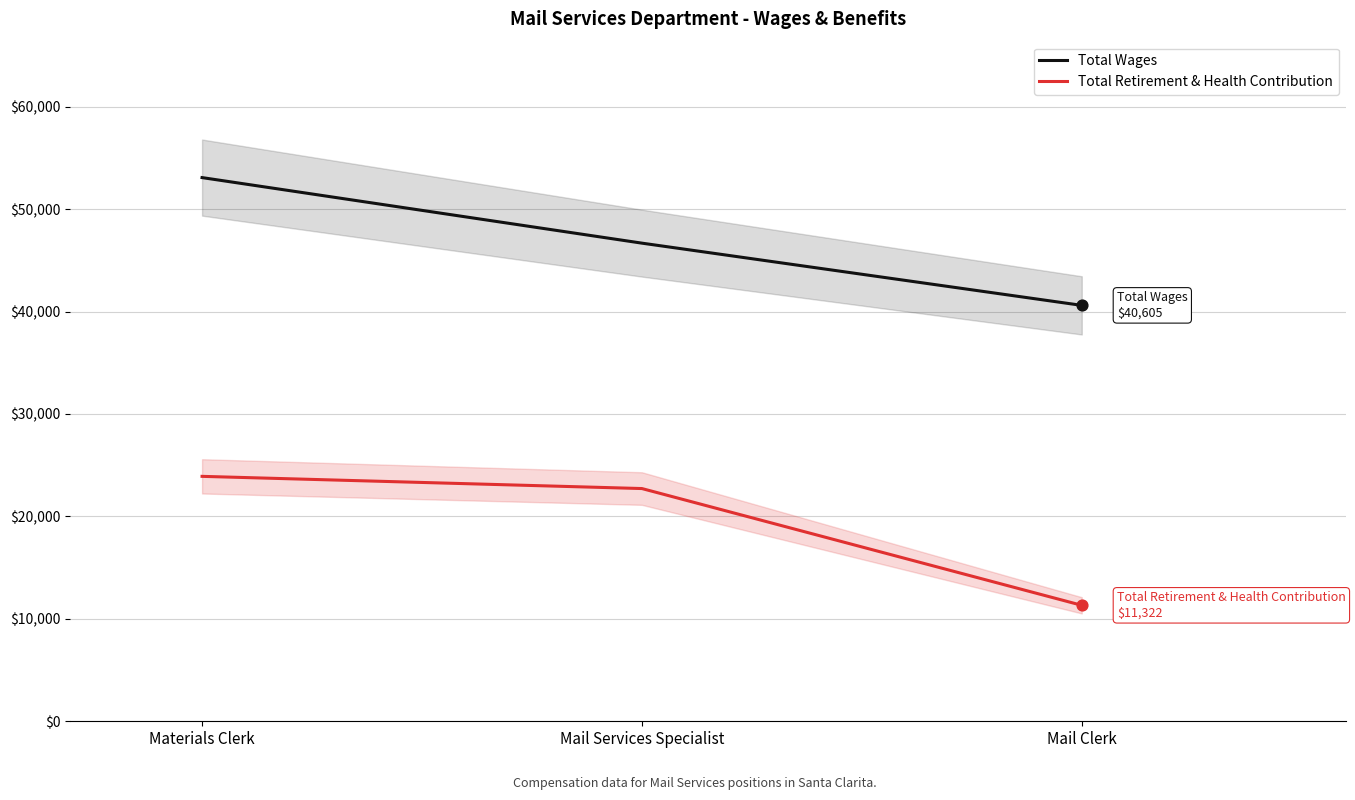

At which category is the sum across all series the highest?

Materials Clerk